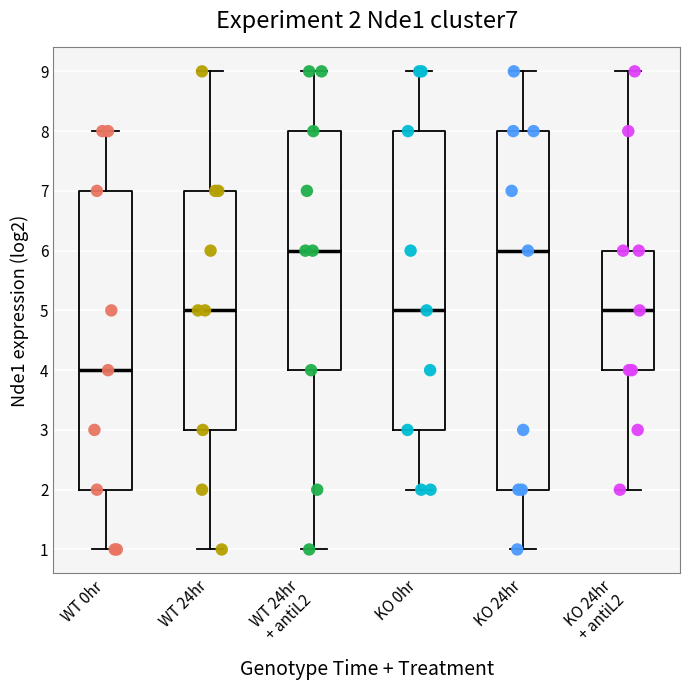

Which box's median line is the lowest?

WT 0hr